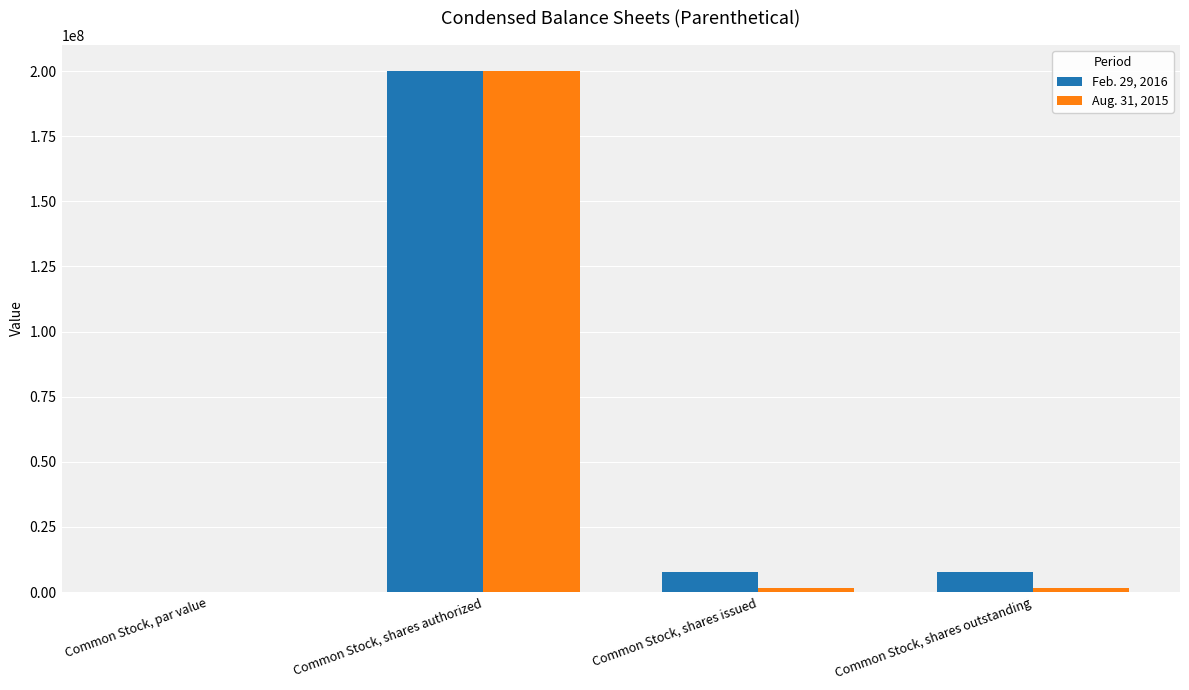

How many groups of bars are there?

4